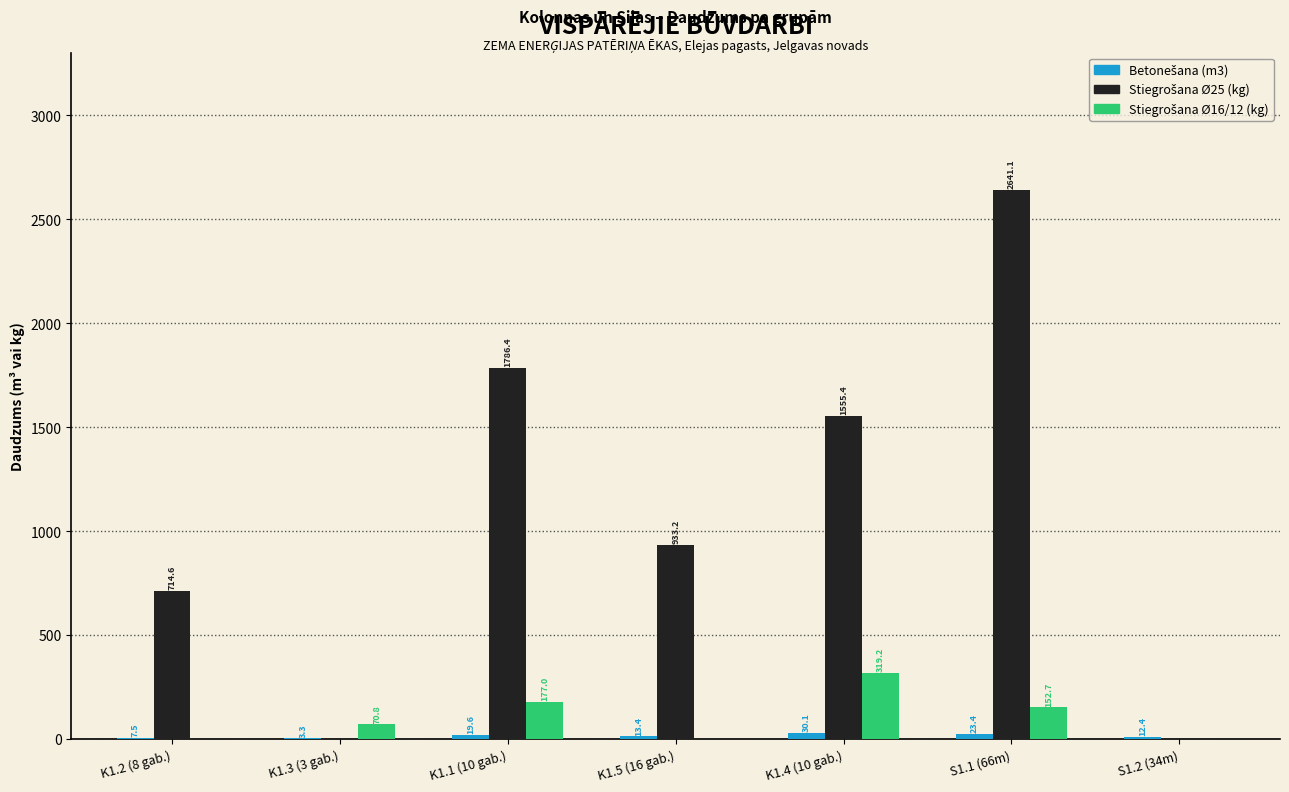

What is the total value across all series at K1.5 (16 gab.)?

946.6